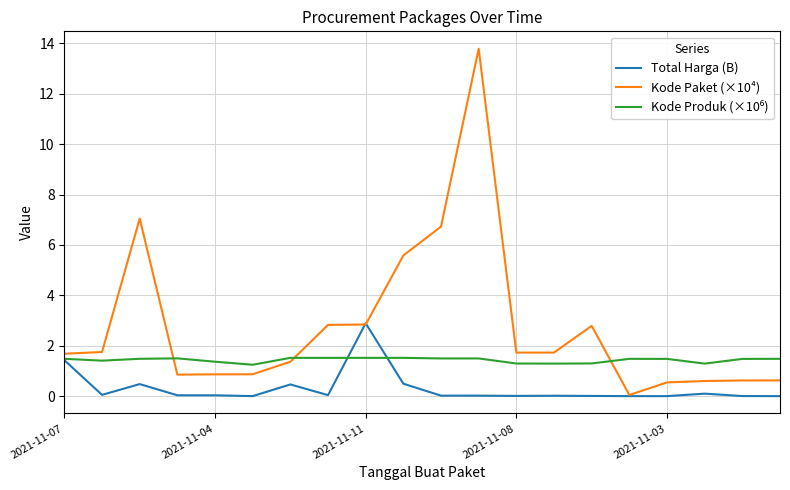

Which series has the largest range (max minus min)?

Kode Paket (×10⁴)